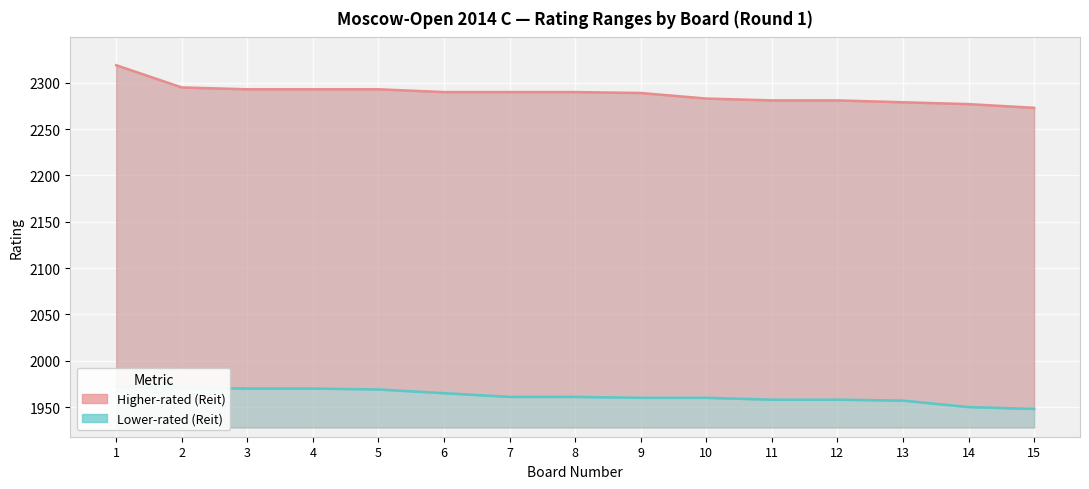

Which category has the highest value in the Lower-rated (Reit) series?

1